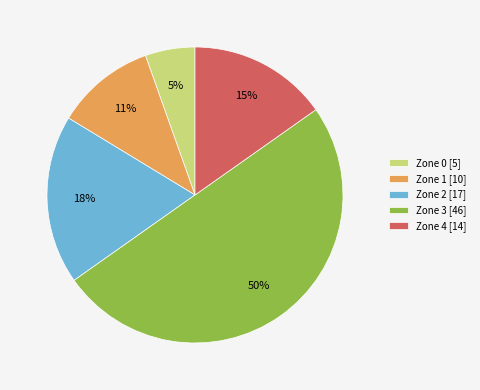

To the nearest percent, what is the difference between the largest and smallest slice percentages?

45%